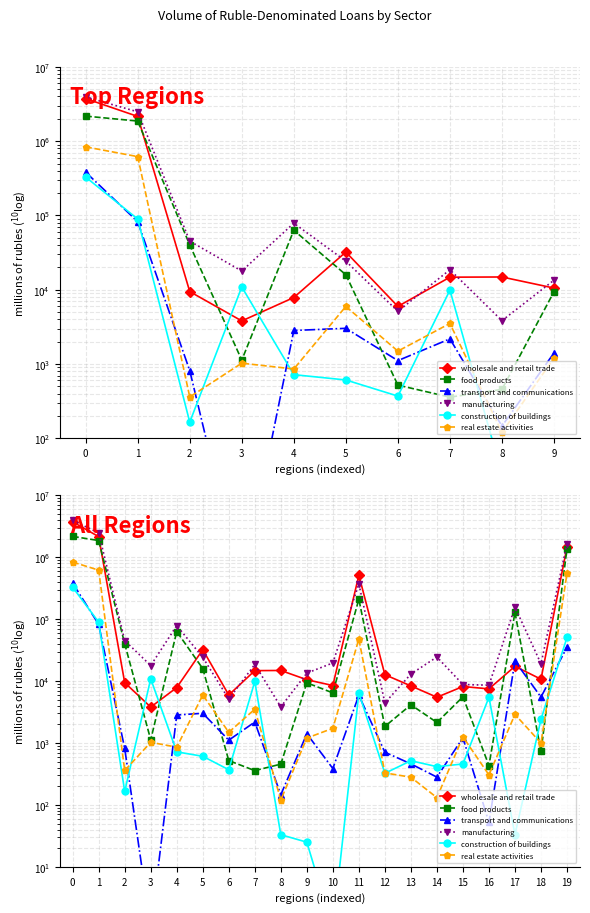

Reading right to left, list all the values displayed in this chart.

wholesale and retail trade: 1462757	10729	17355	7485	8176	5485	8368	12691	513144	8481	10532	14850	14760	5962	32172	7862	3802	9446	2154056	3742422
food products: 1374063	732	129072	432	5567	2148	4137	1852	210322	6450	9396	456	358	520	15903	63156	1128	40120	1865813	2175265
transport and communications: 35282	5515	21059	52	1217	281	460	710	5903	387	1409	146	2182	1111	3024	2829	1	815	82383	382522
manufacturing: 1649185	19092	156836	8584	8811	24497	12995	4449	371617	19657	13449	3836	18607	5120	24257	78824	17836	45162	2482814	3937682
construction of buildings: 50715	2407	33	5479	458	415	517	324	6426	1	25	33	9883	370	610	719	10904	165	89483	328312
real estate activities: 549516	997	2900	305	1258	131	280	329	47831	1728	1201	120	3519	1491	5961	857	1026	360	619812	838349